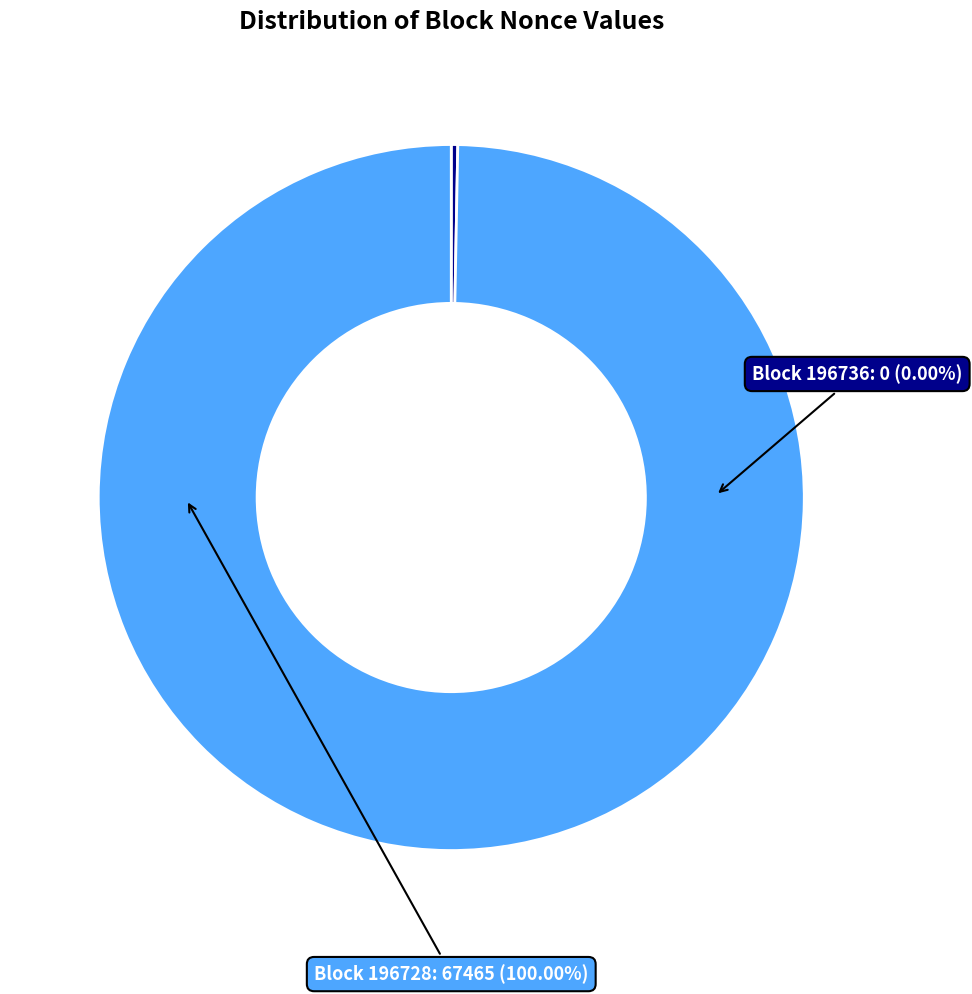

What is the largest slice in the pie chart?

196728